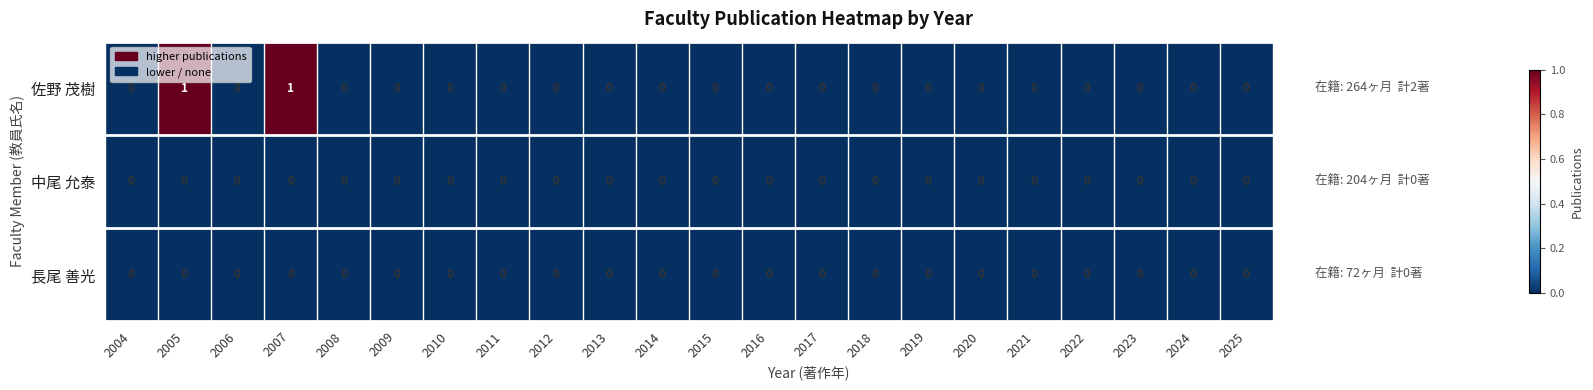

Which series has the largest total across all categories?

佐野 茂樹